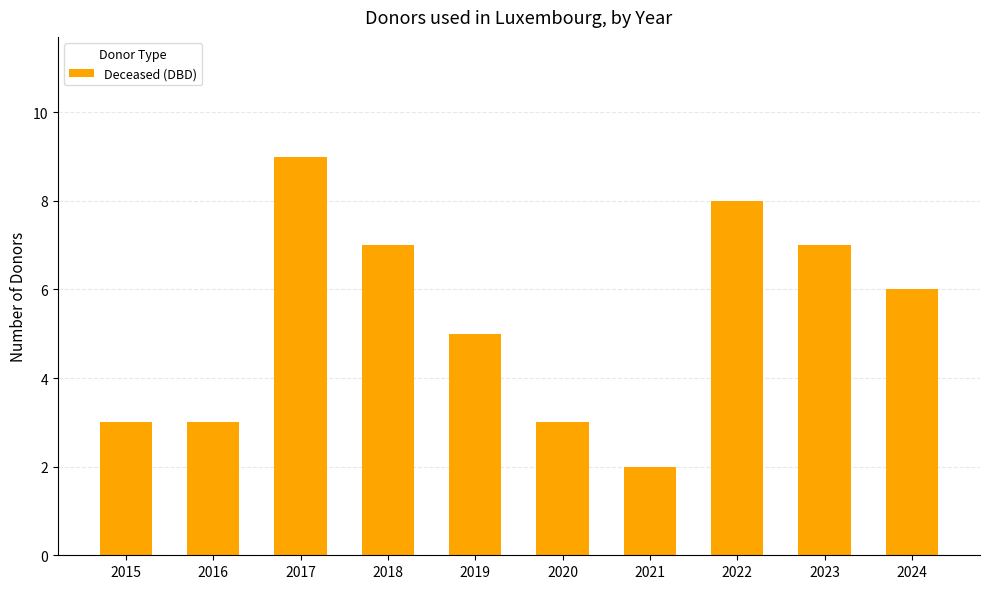

The value at 2016 is 3. True or false?

True